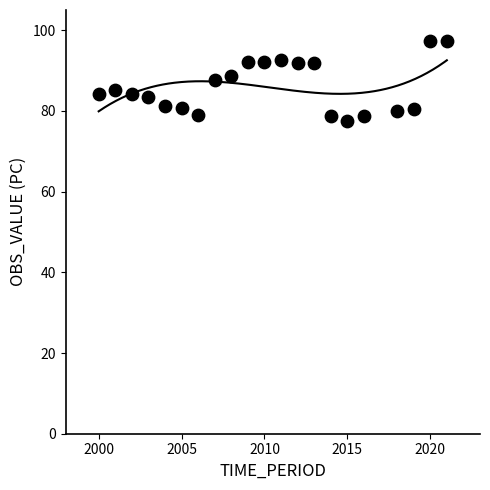

What is the range of X values (max minus min)?

21.0